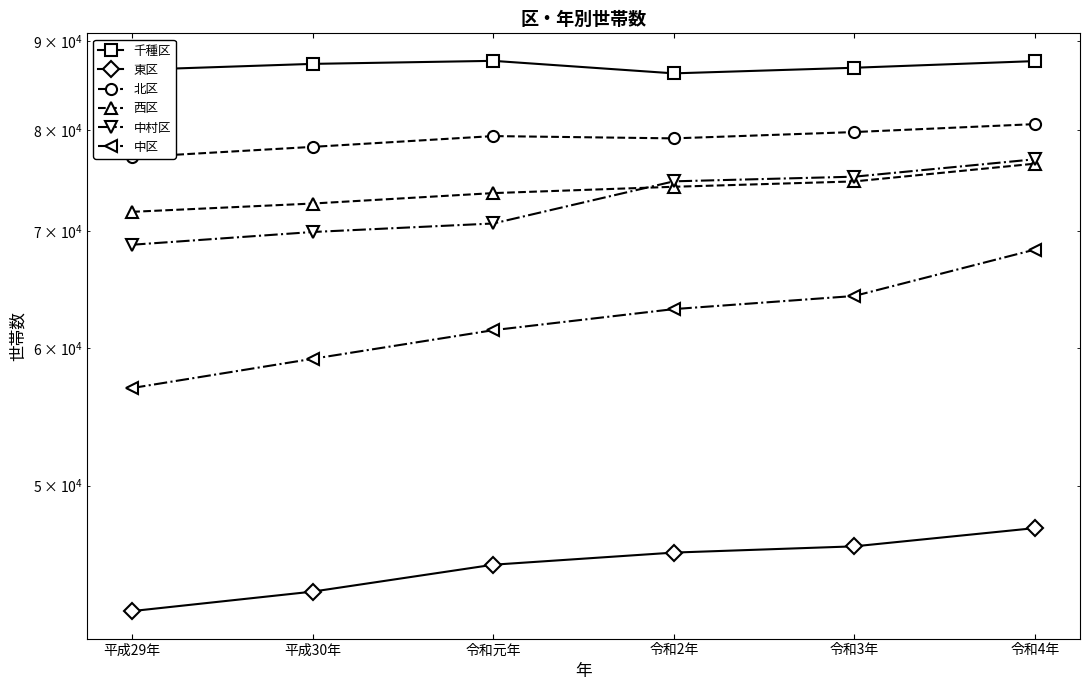

What is the spread (max minus min) of values at 令和2年?

40519